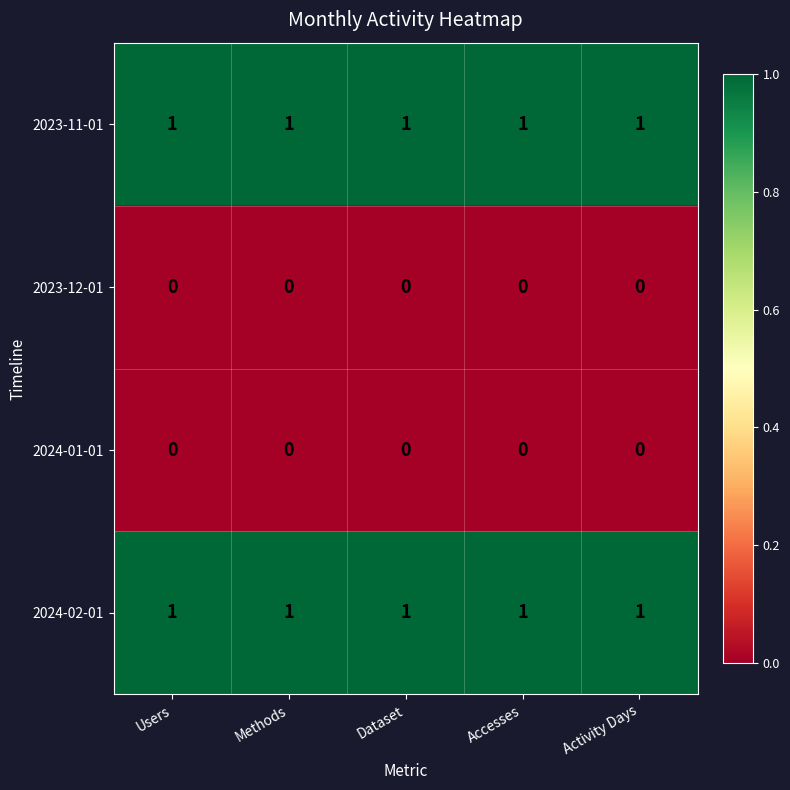

At how many categories does at least one series exceed 0?

5